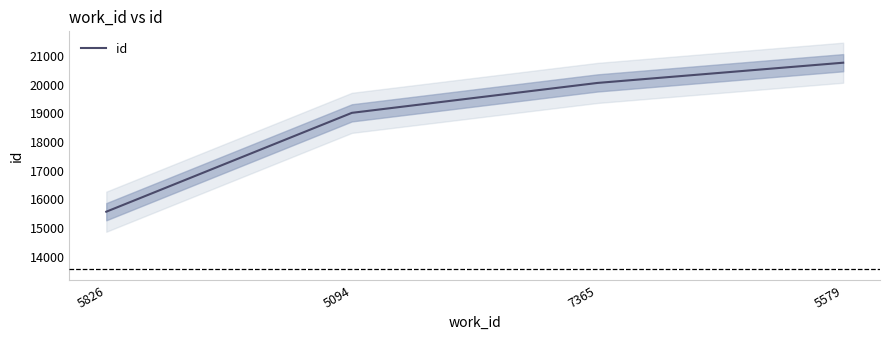

What is the maximum value shown in the chart?

20767